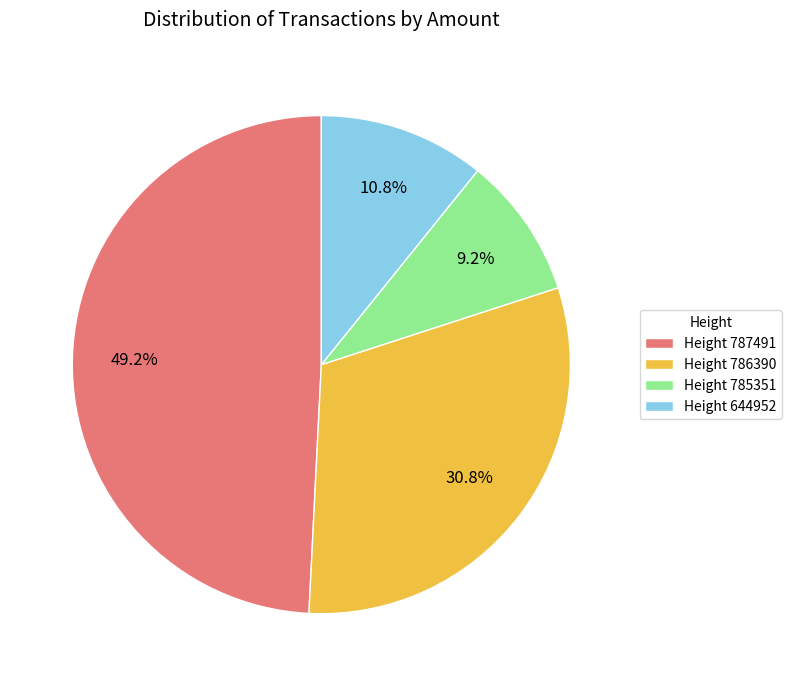

Rank the categories by value from highest to lowest.

Height 787491, Height 786390, Height 644952, Height 785351